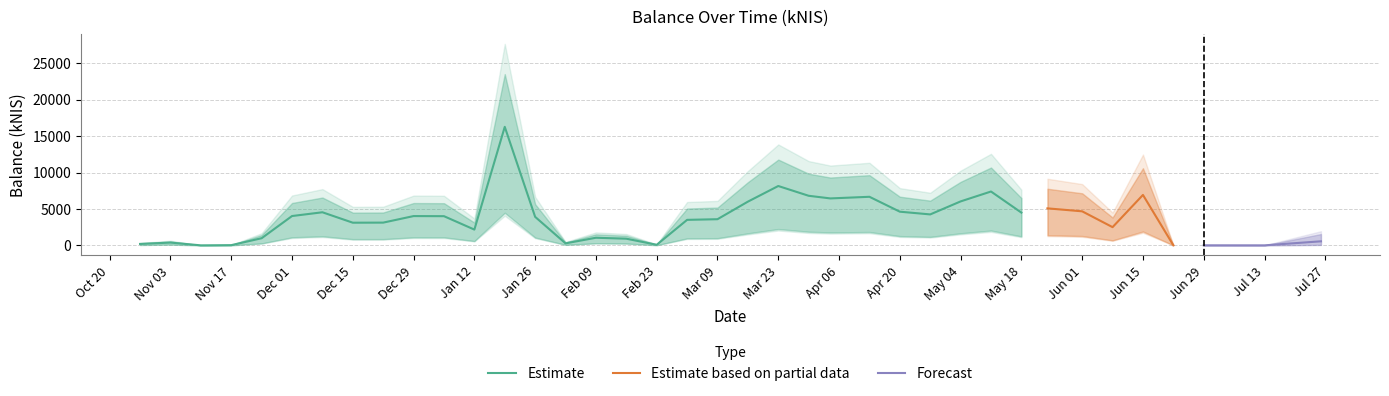

What is the sum of the values at 2023-03-02 and 2023-07-13?

3504.0